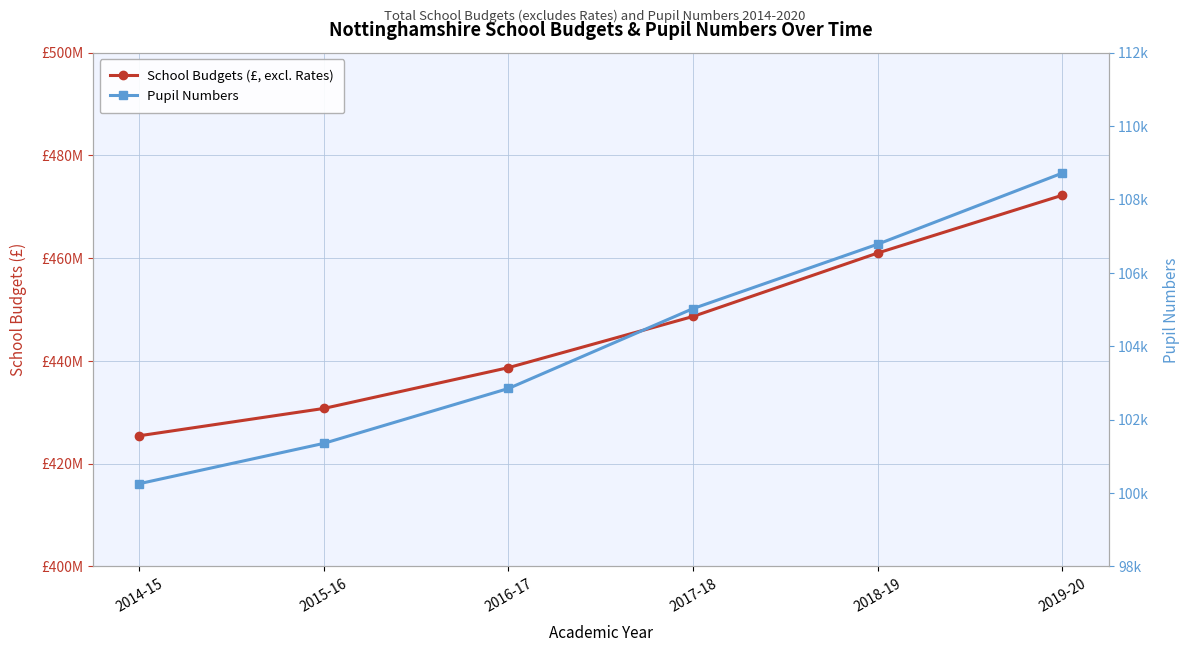

What is the difference between the highest and lowest values at 2015-16?

430648749.3